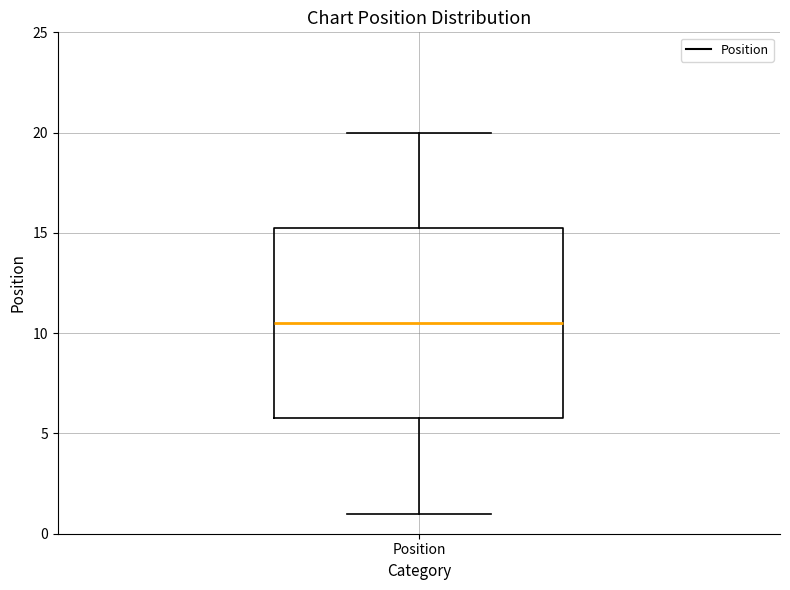

Read this box plot against the y-axis: the position of the median line, the range covered by the box, and the ends of both whiskers. The values are not printed on the chart, so give them approximately, as read against the axis.

median 10.5, box 6.0 to 15.5, whiskers 1.0 to 20.0